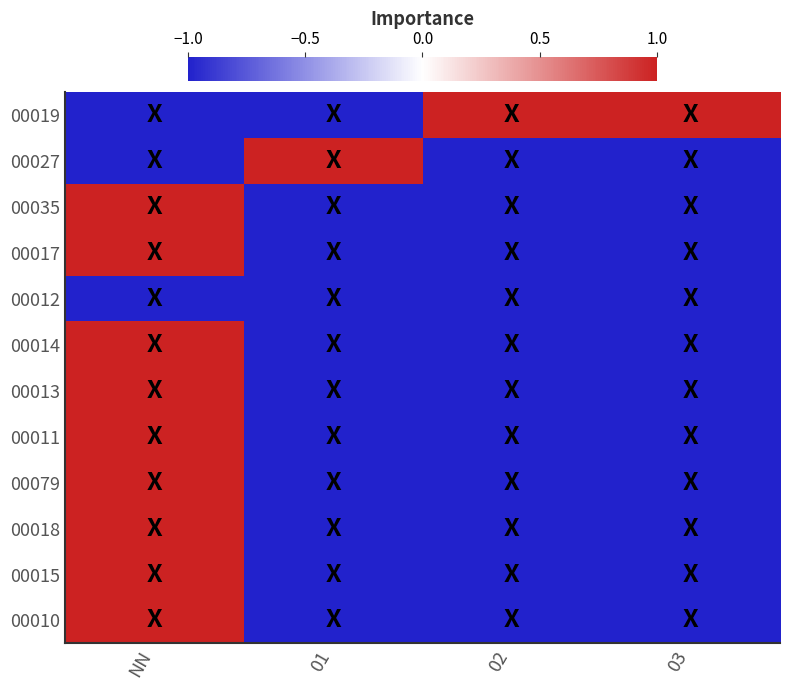

At 03, list the series in order from smallest to largest.

00027, 00035, 00017, 00012, 00014, 00013, 00011, 00079, 00018, 00015, 00010, 00019